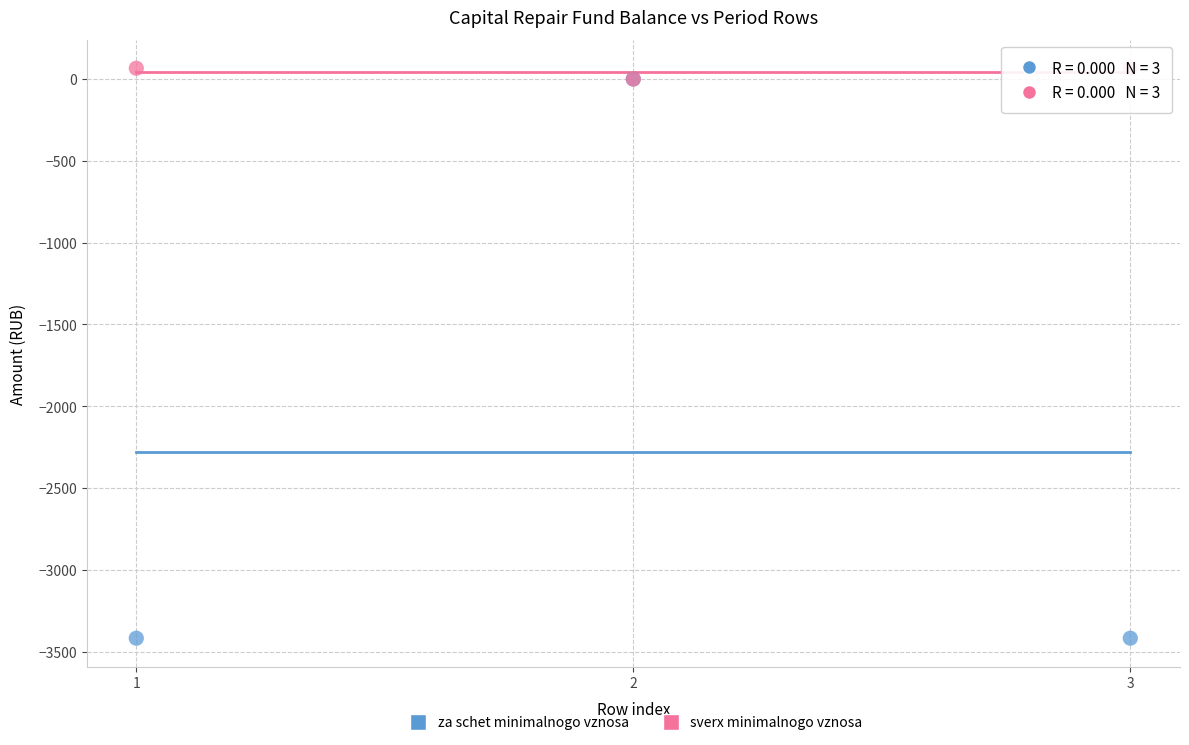

Which series has the largest Y range (max minus min)?

za schet minimalnogo vznosa